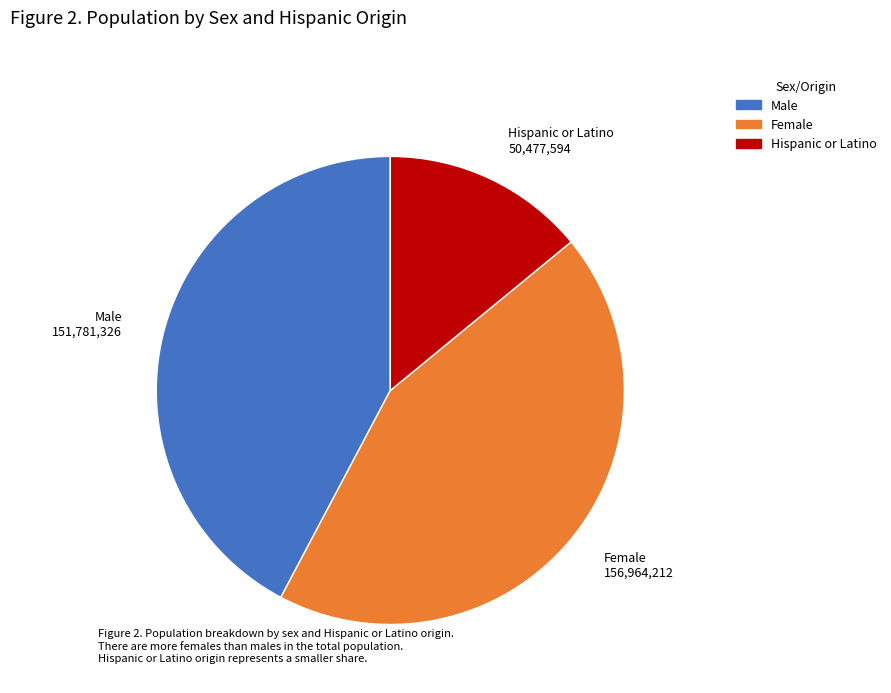

Which category has the smallest portion of the pie?

Hispanic or Latino